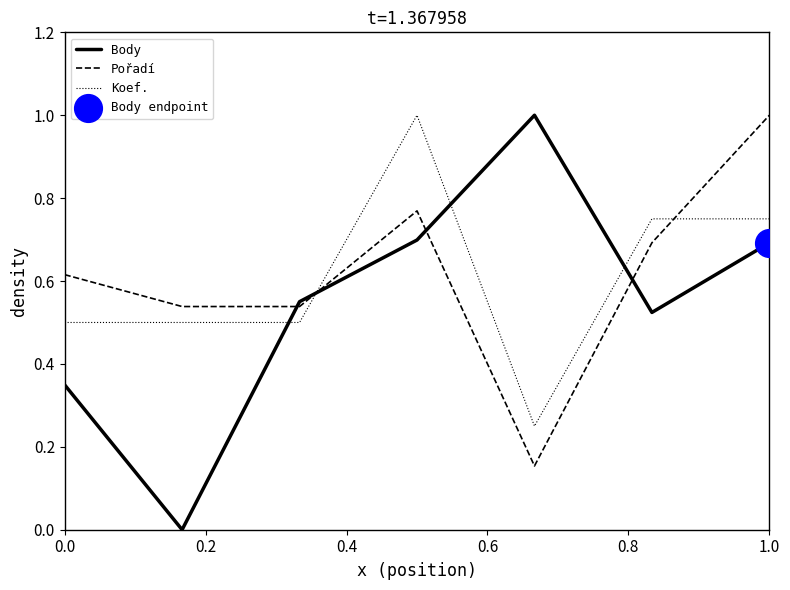

Which series has the largest range (max minus min)?

Body